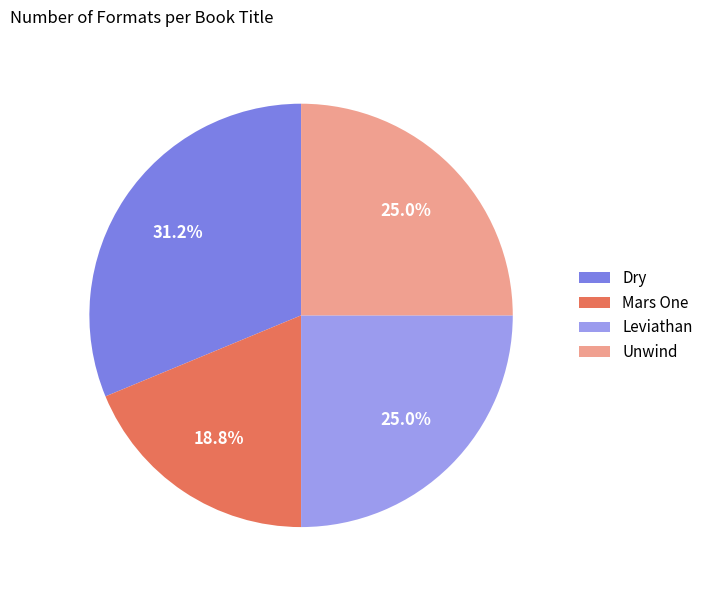

Which category has the smallest portion of the pie?

Mars One